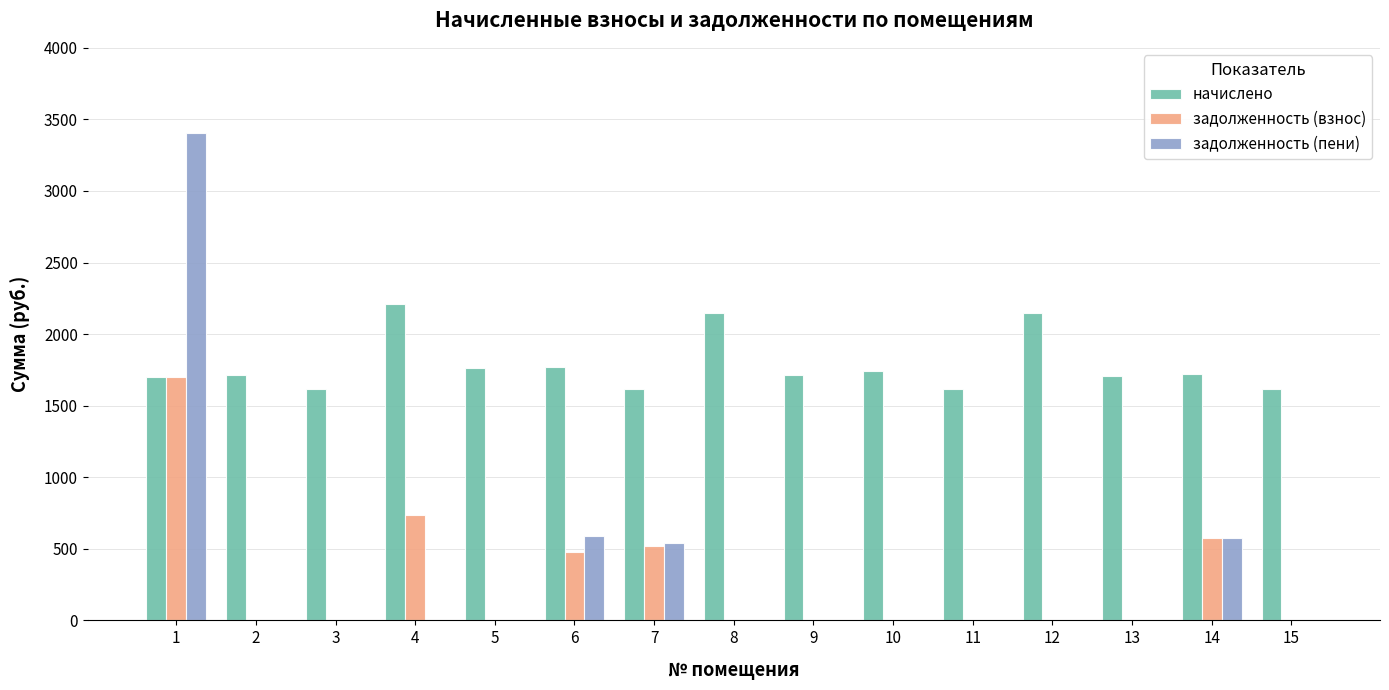

Where is задолженность (взнос) nearest to the value 851?

4